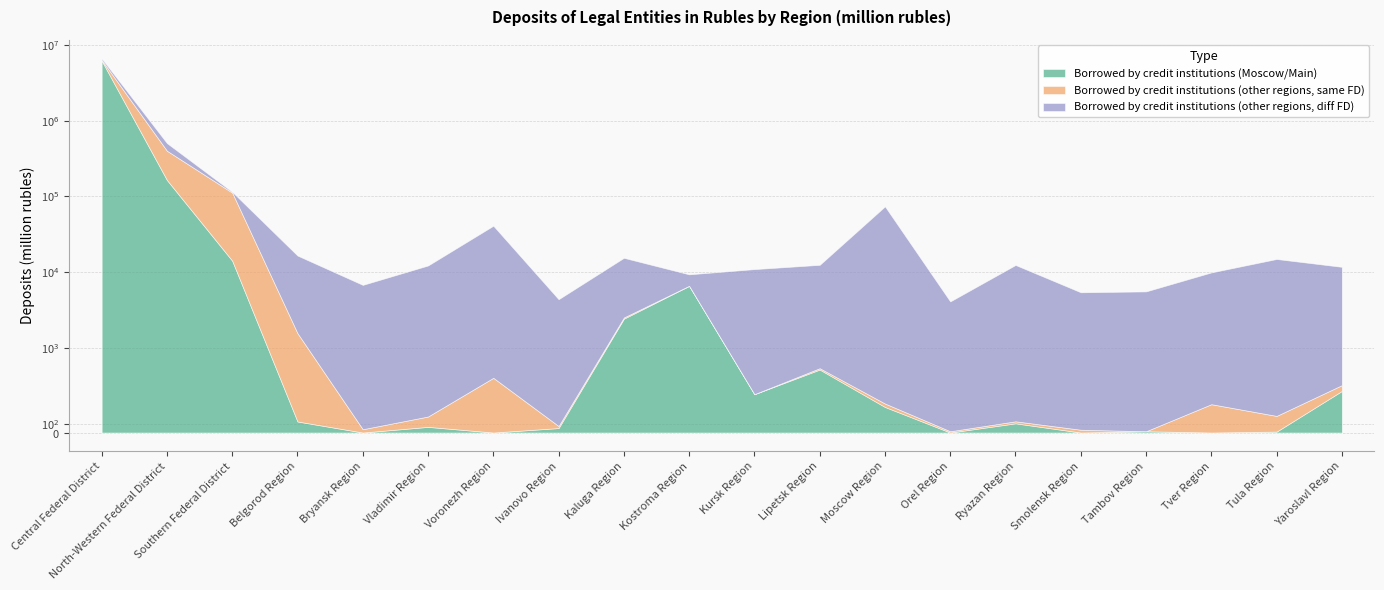

At Belgorod Region, list the series in order from largest to smallest.

Borrowed by credit institutions (other regions, diff FD), Borrowed by credit institutions (other regions, same FD), Borrowed by credit institutions (Moscow/Main)